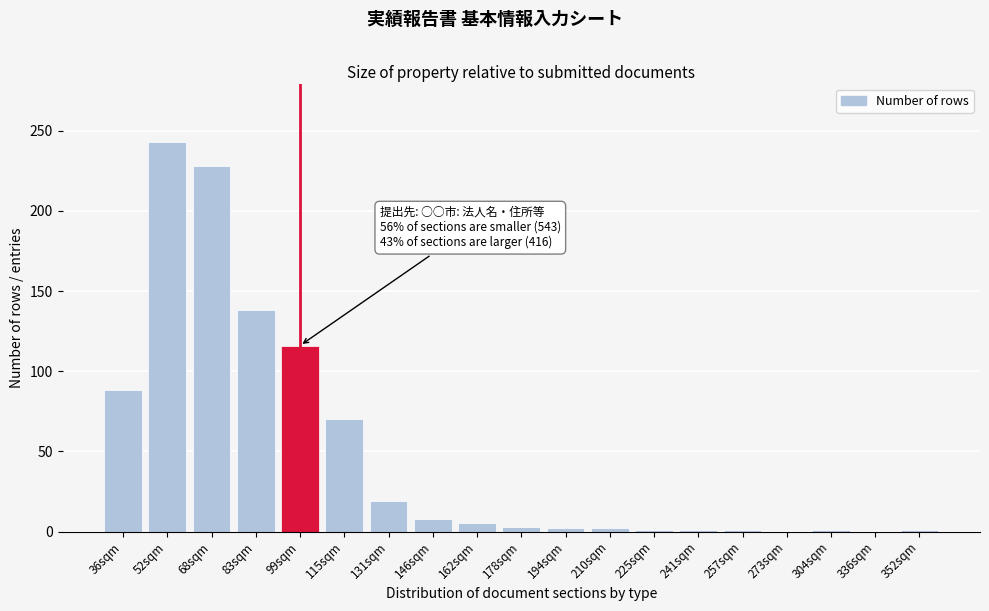

At which label is the value closest to 121?

99sqm